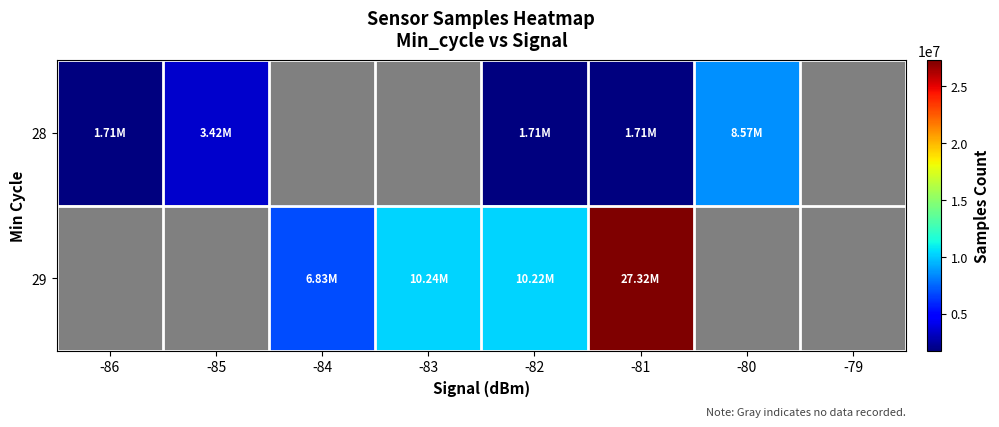

What is the sum of the 28 values at -81 and -86?

3419310.0